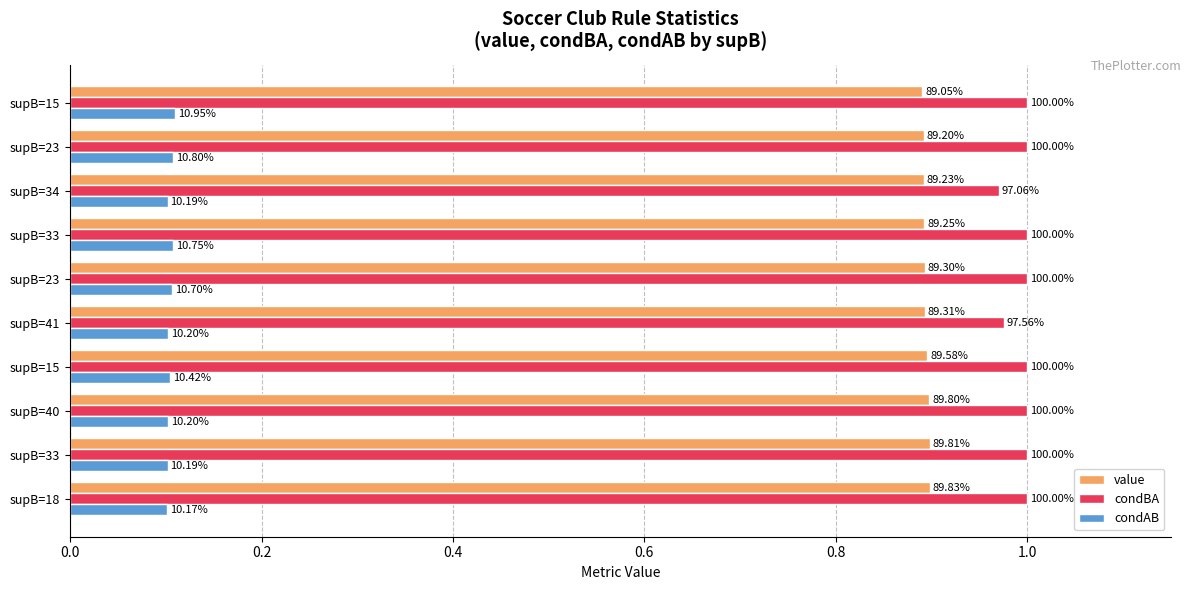

What are all the series names shown in the legend?

value, condBA, condAB